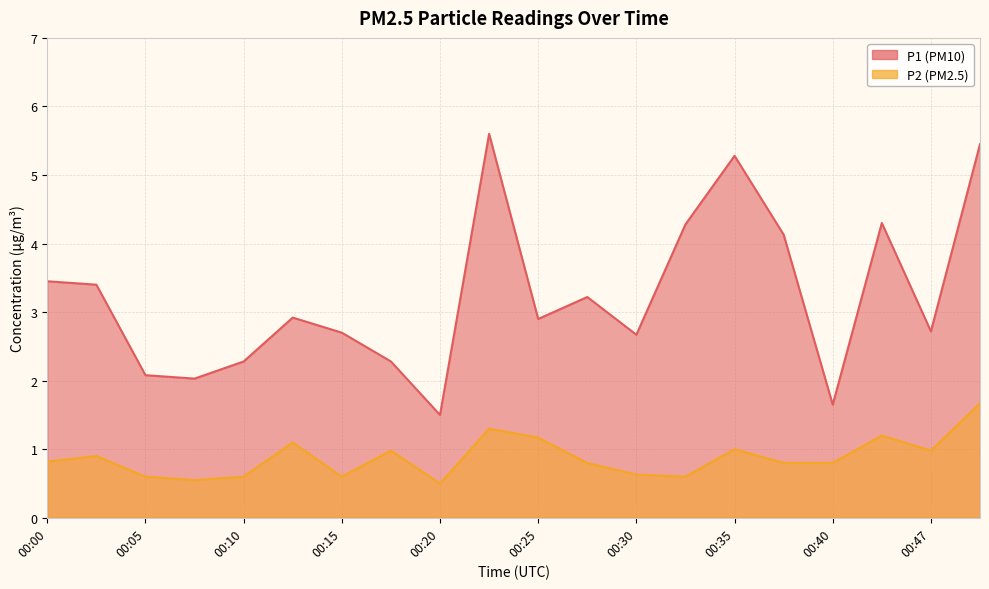

What is the value of the P2 point at the 20th from the left?

1.7